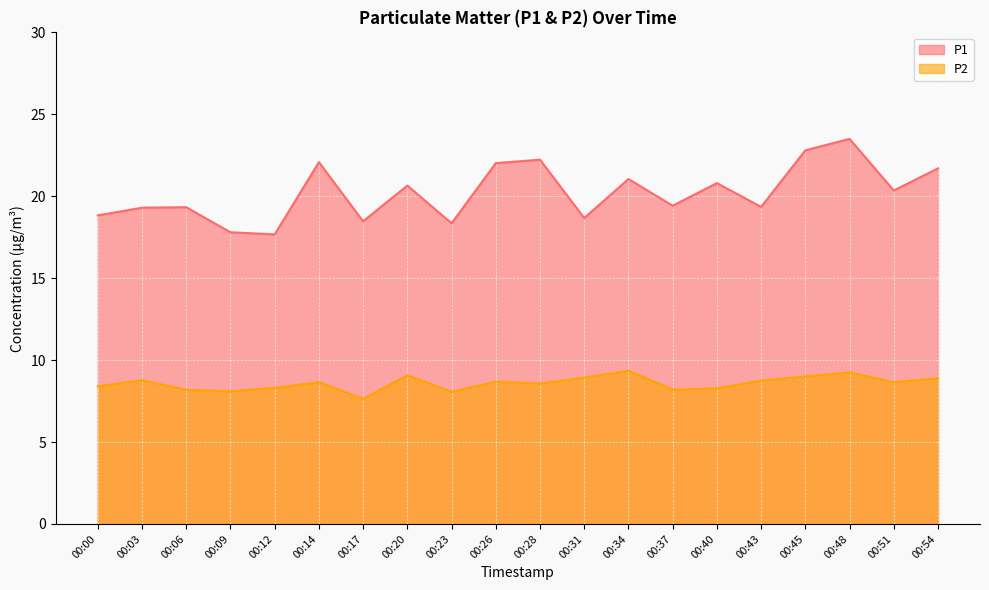

What is the sum of the P2 values at 00:26 and 00:12?

17.0